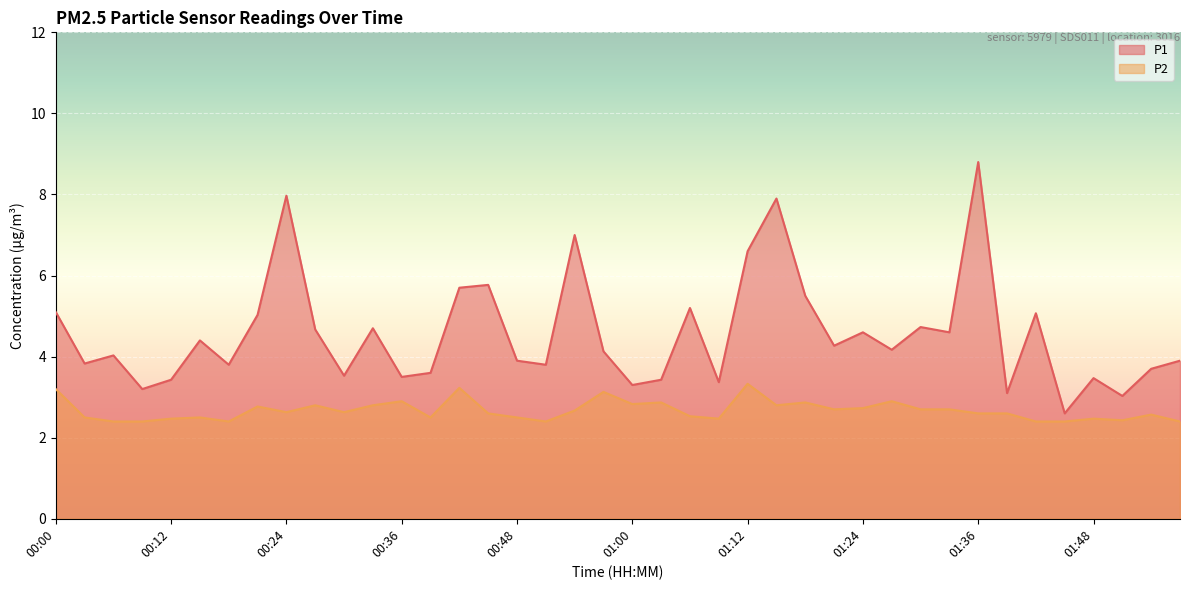

What is the label of the 35th point from the left?

01:42